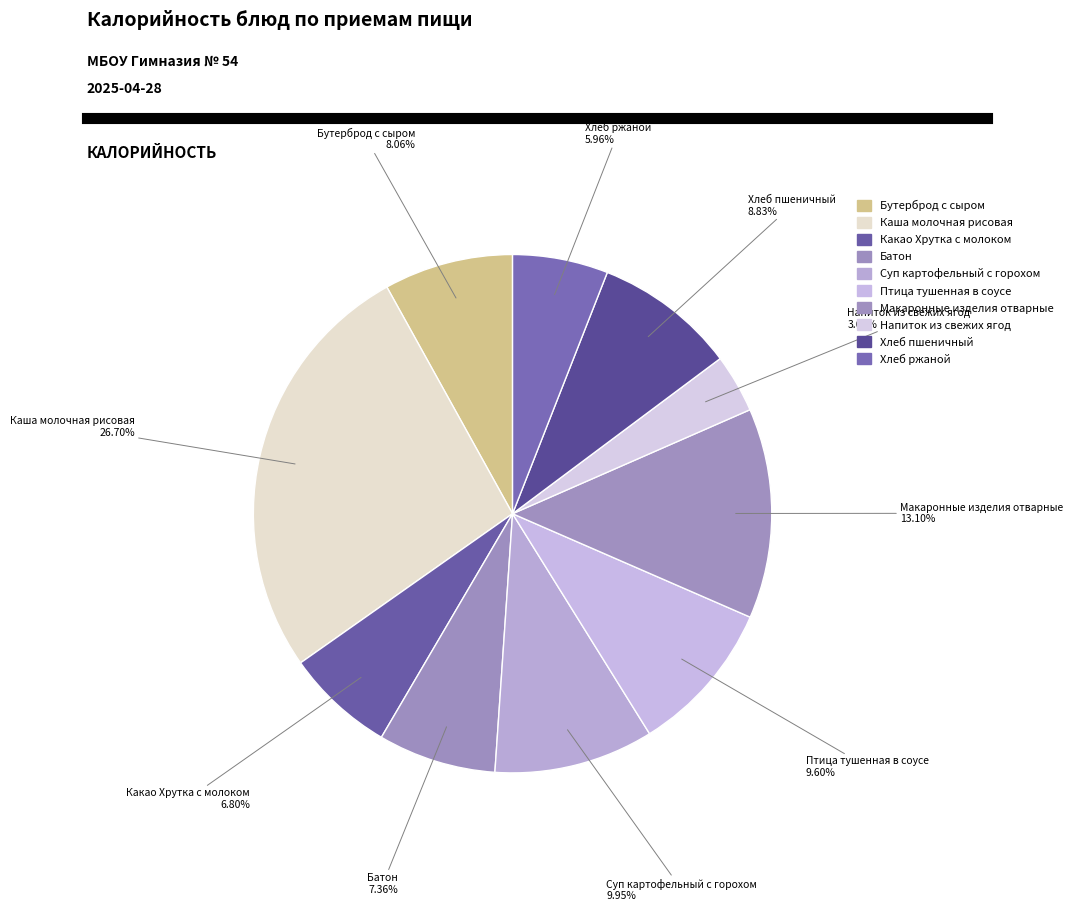

Rank the categories by value from lowest to highest.

Напиток из свежих ягод, Хлеб ржаной, Какао Хрутка с молоком, Батон, Бутерброд с сыром, Хлеб пшеничный, Птица тушенная в соусе, Суп картофельный с горохом, Макаронные изделия отварные, Каша молочная рисовая